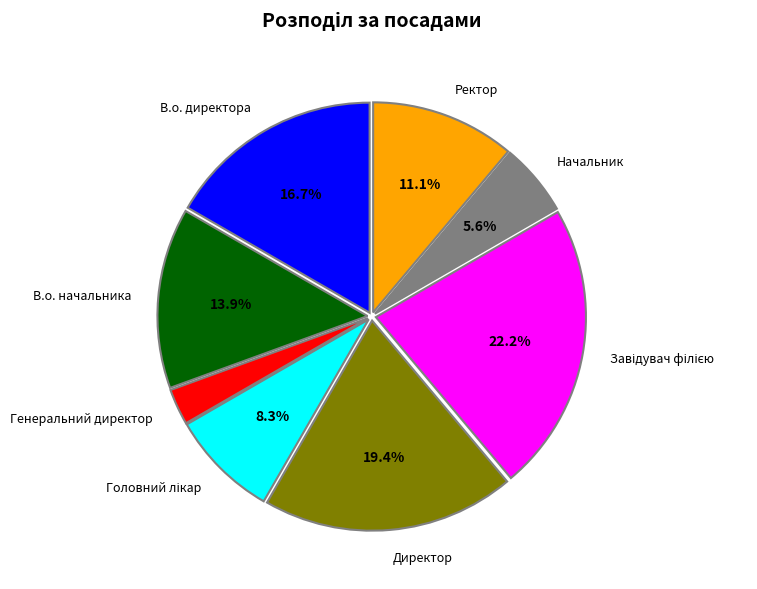

The Начальник slice represents 1% of the pie. True or false?

False